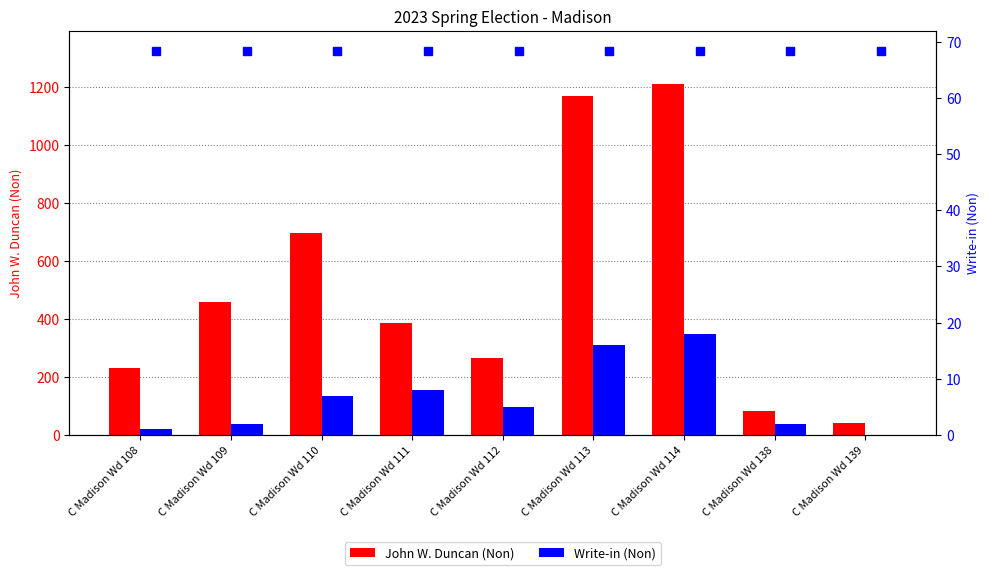

Which has a higher value, C Madison Wd 138 or C Madison Wd 110?

C Madison Wd 110